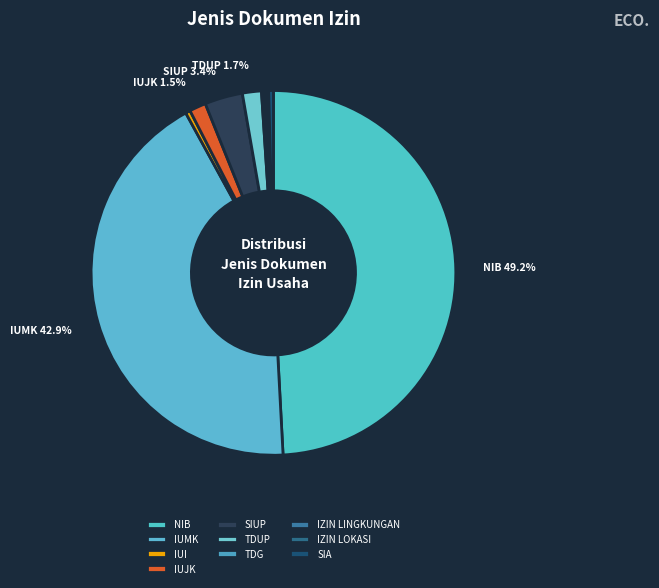

Rank the categories by value from lowest to highest.

TDG, IZIN LINGKUNGAN, IZIN LOKASI, IUI, SIA, IUJK, TDUP, SIUP, IUMK, NIB